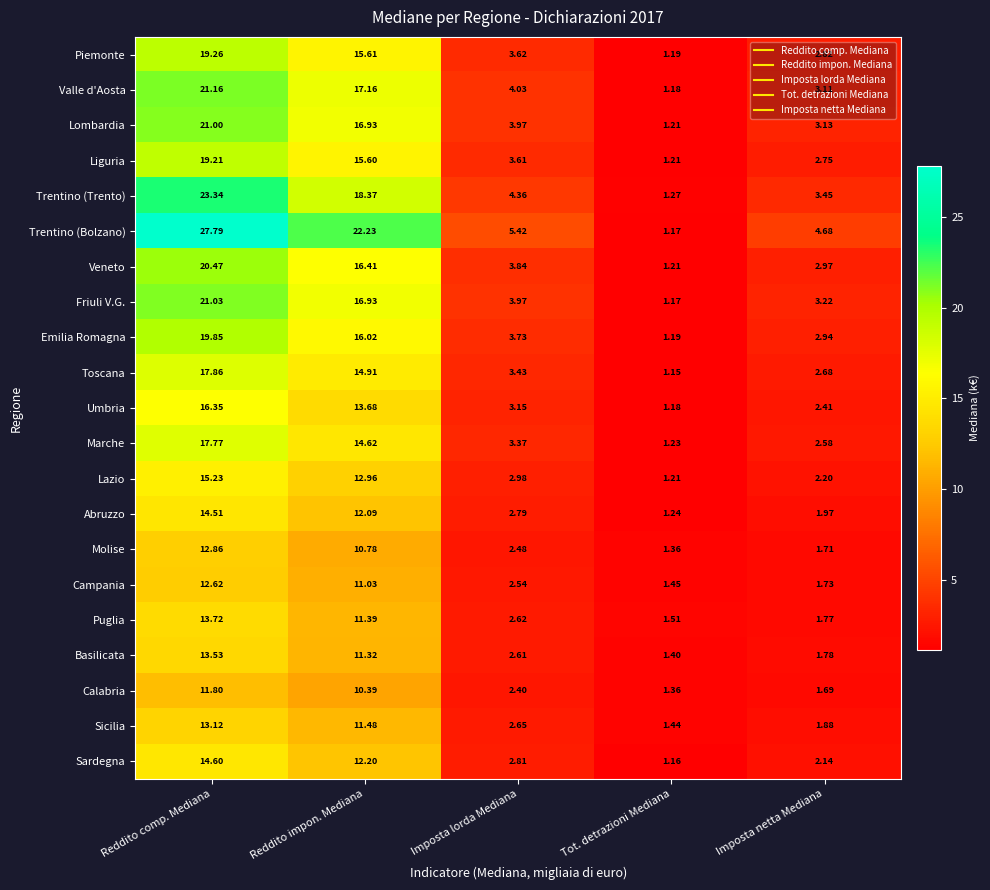

At which category is the sum across all series the highest?

Reddito comp. Mediana